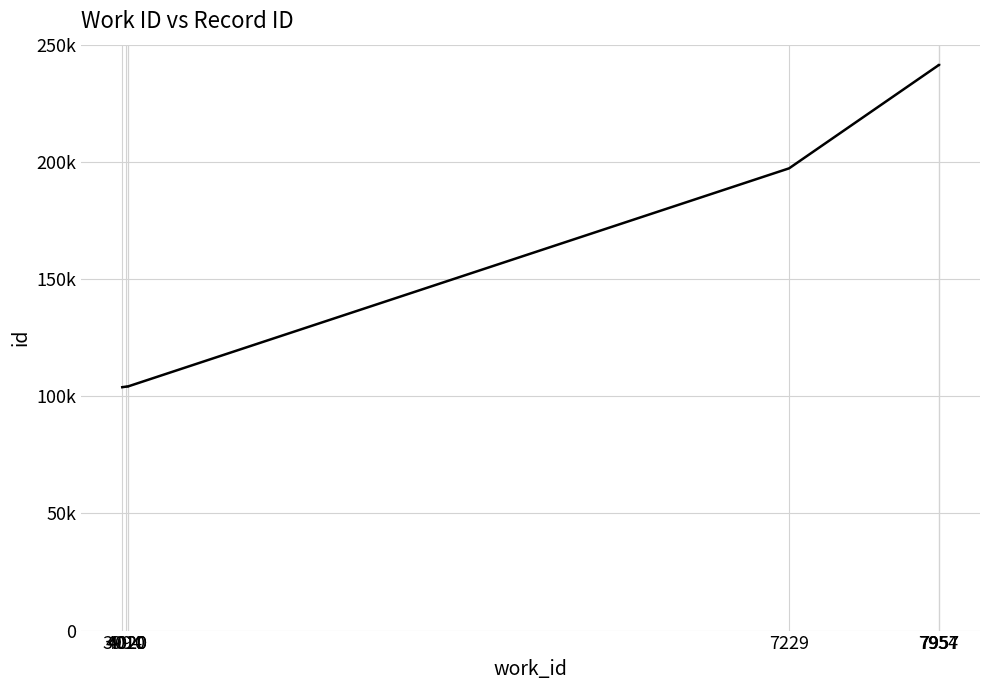

Where does the data first go above 19723?

7954